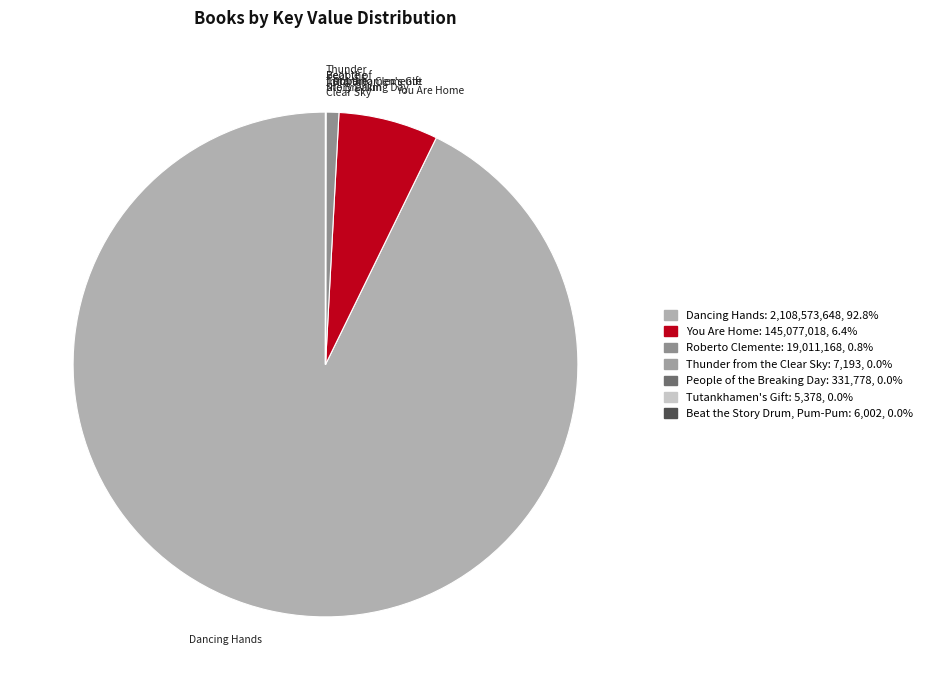

To the nearest percent, what is the average slice percentage?

14%